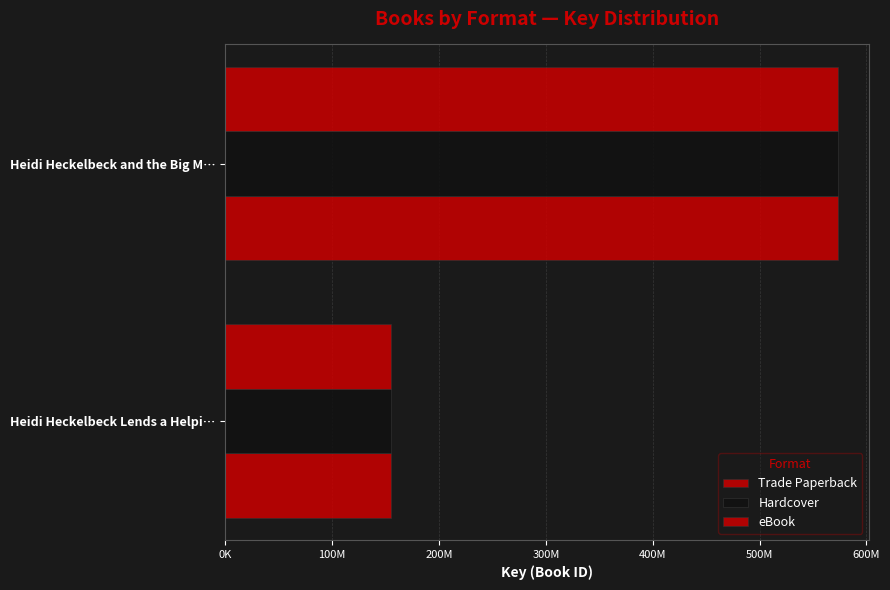

Count the number of data series in this chart.

3